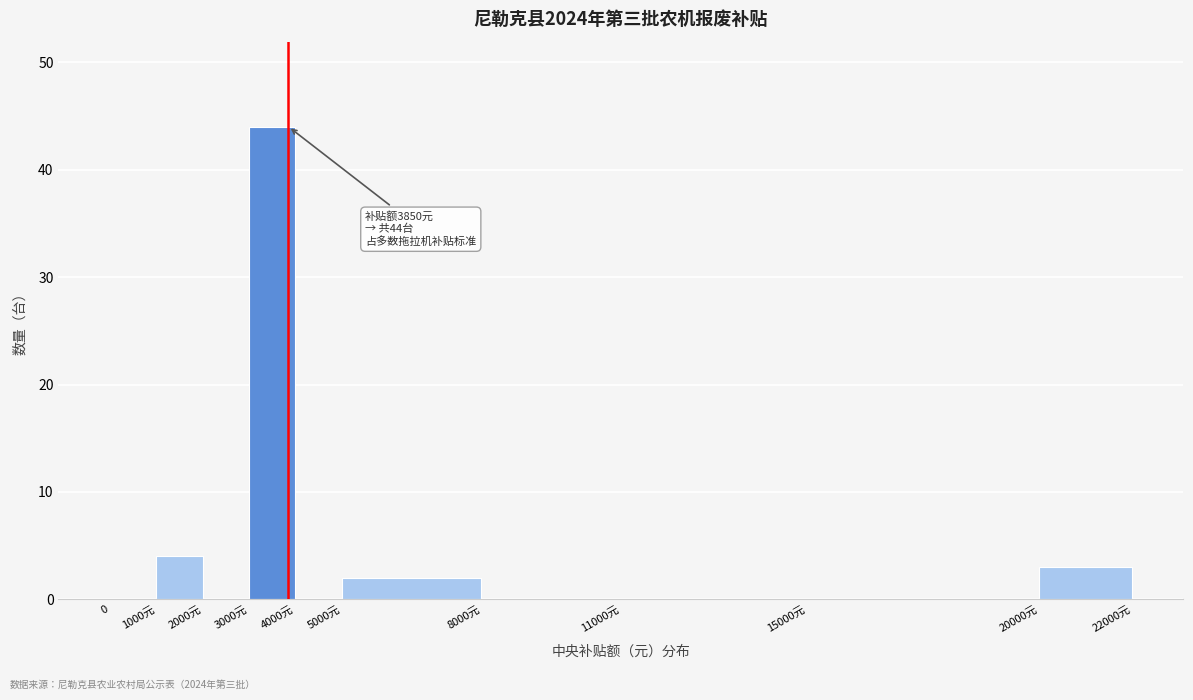

Reading left to right, what are all the values shown in this chart?

0=0	1000元=4	2000元=0	3000元=44	4000元=0	5000元=2	8000元=0	11000元=0	15000元=0	20000元=3